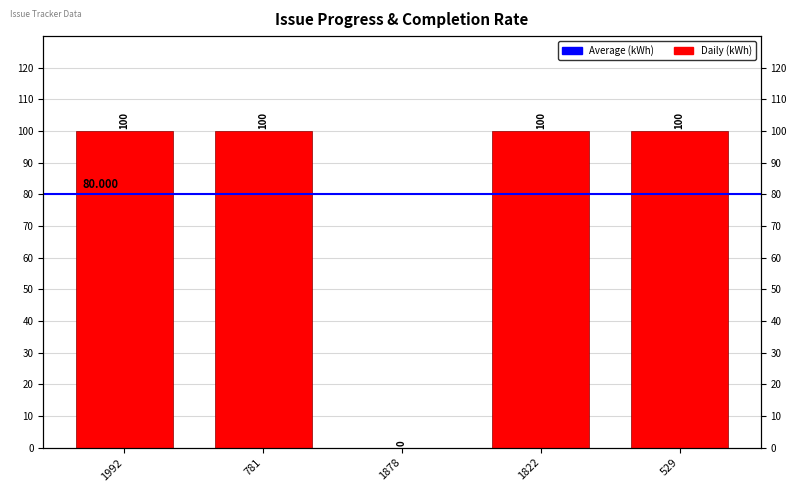

What is the value of the 2nd bar from the left?

100